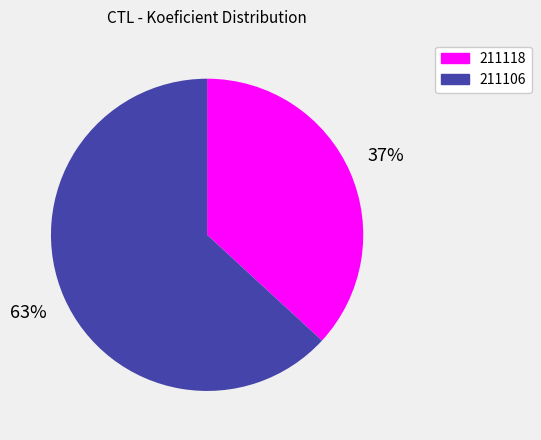

Is it true that 211106 is 56% of the pie?

False